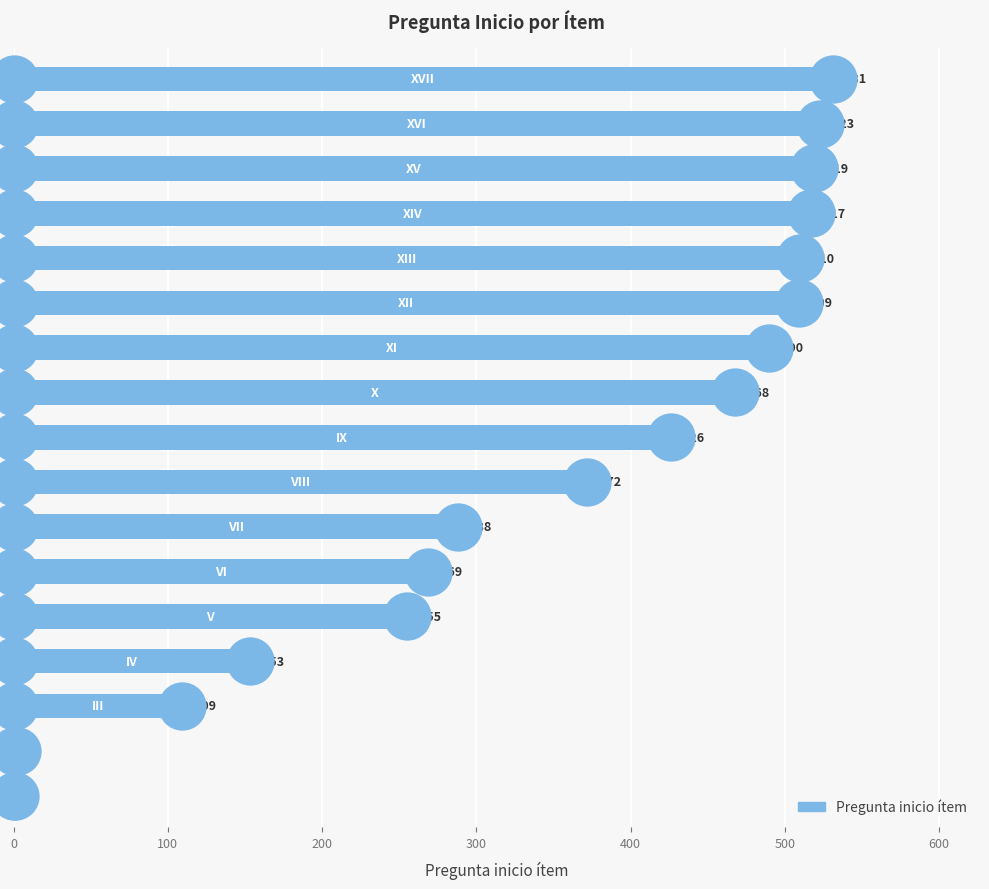

What is the change in value from 100 to 500?

+267